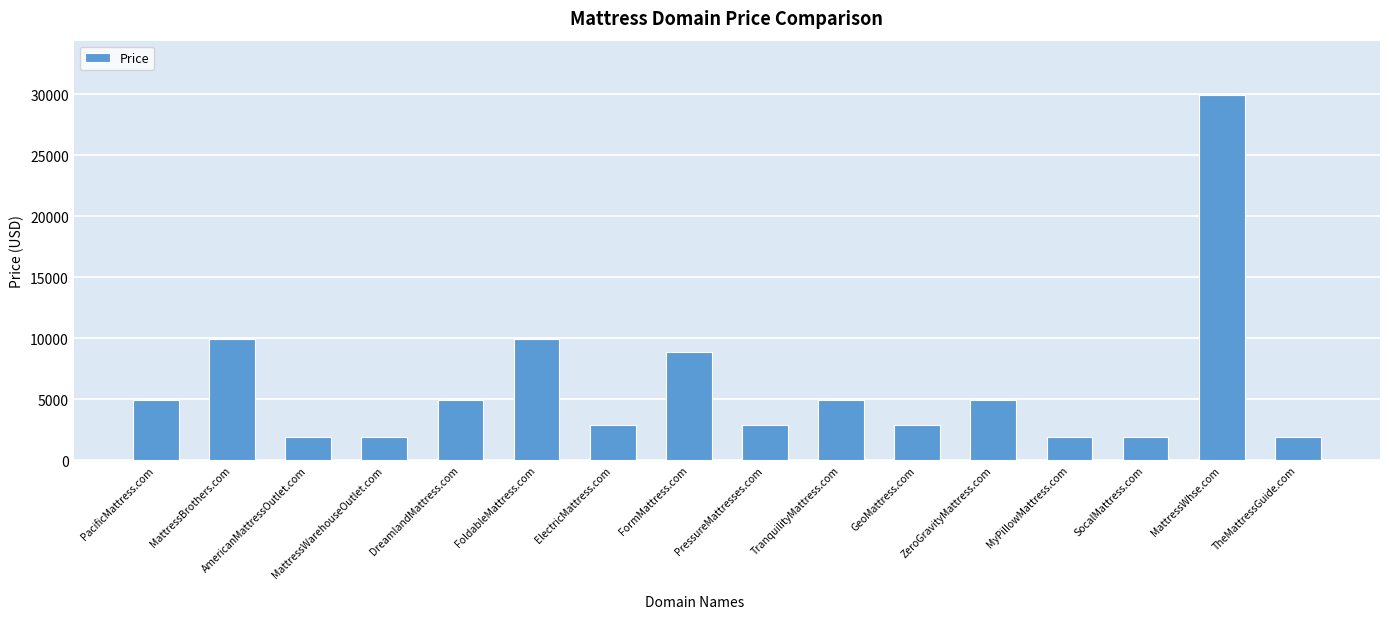

What is the minimum value shown in the chart?

1888